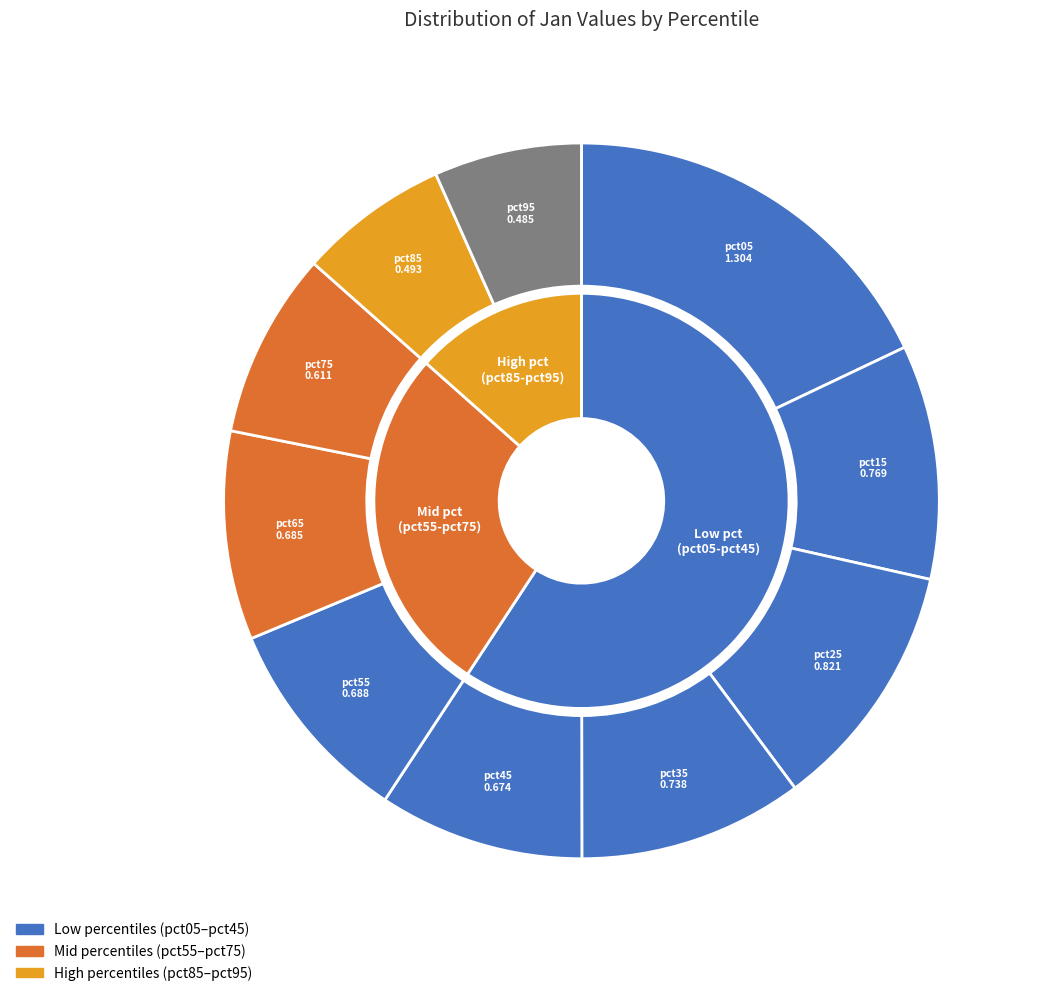

What portion of the pie excludes pct25?

88.7%